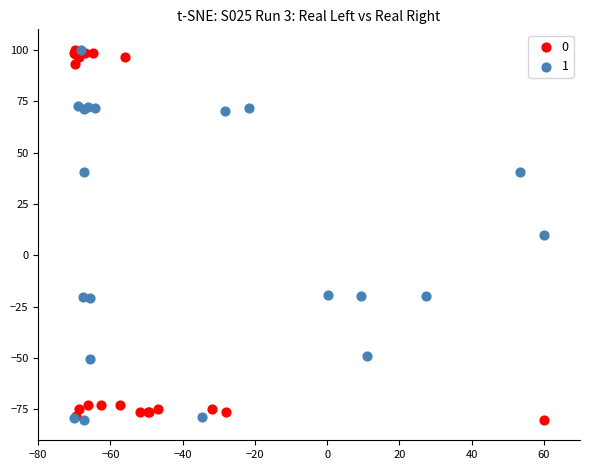

What are all the series names shown in the legend?

0, 1